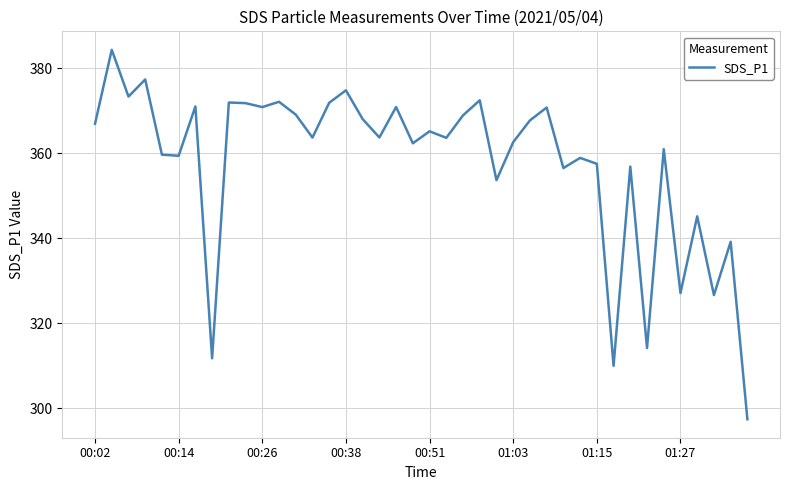

What is the difference between the maximum and minimum values?

86.9